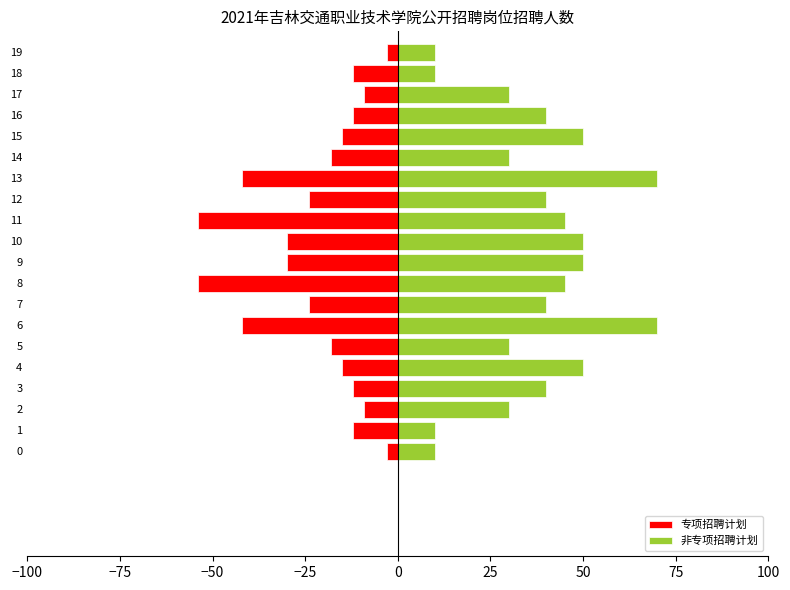

The value of 专项招聘计划 at 10 is -17. True or false?

False